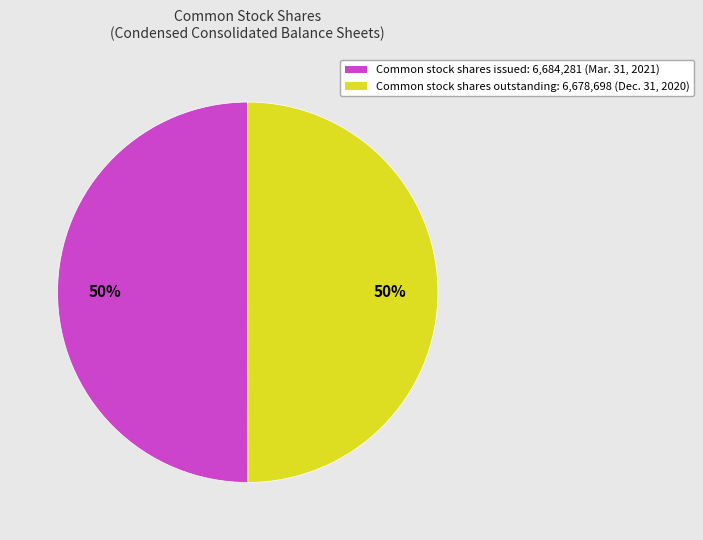

To the nearest percent, what is the average slice percentage?

50%